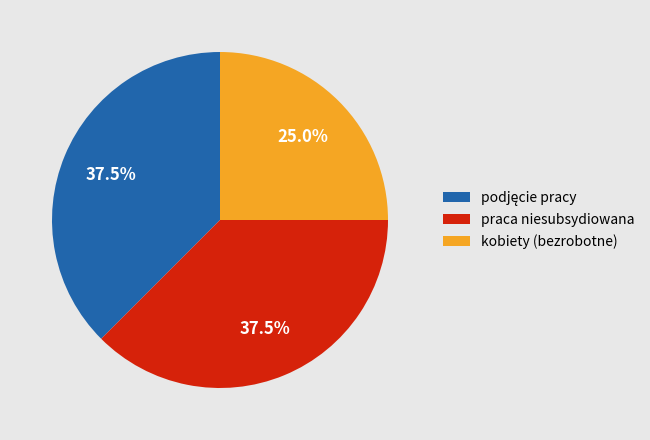

Which category has the smallest portion of the pie?

kobiety (bezrobotne)